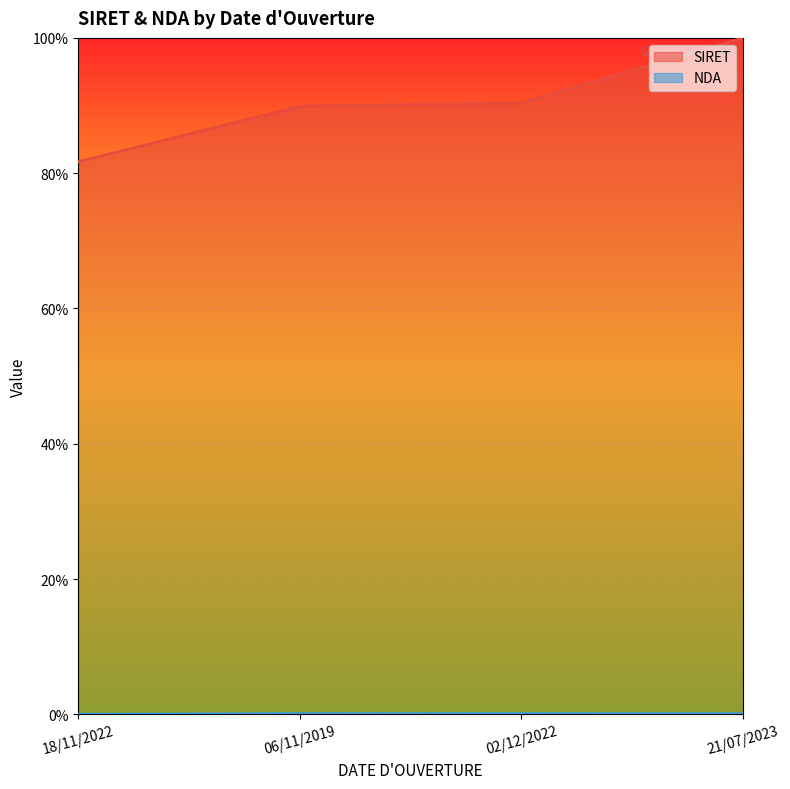

The NDA series shows 0.0 at 21/07/2023. True or false?

True